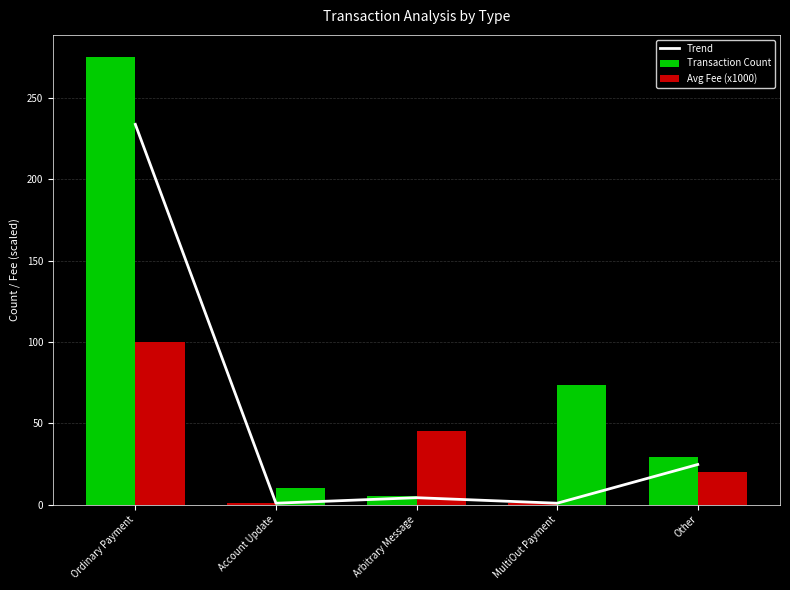

Which label corresponds to the smallest value in the chart?

Account Update